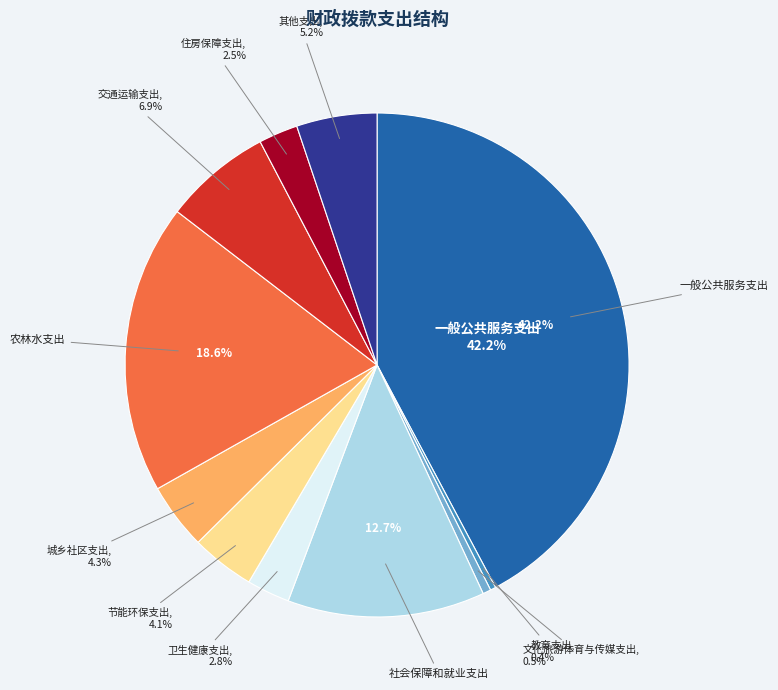

Does any single category account for the majority?

No